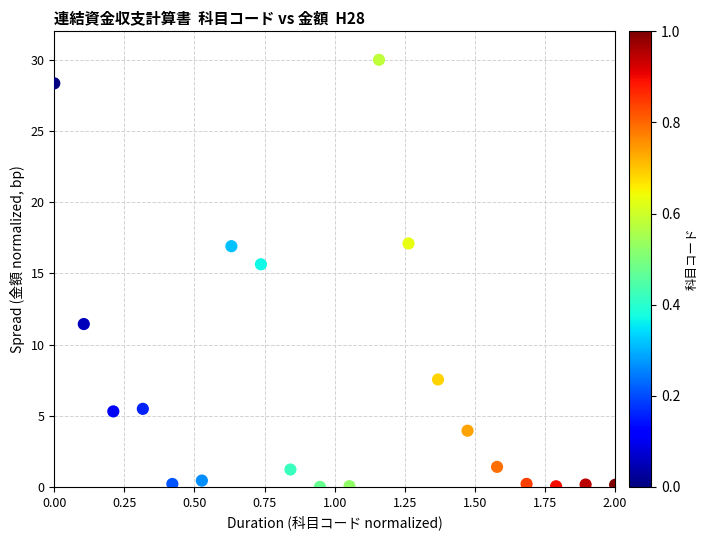

What is the range of X values (max minus min)?

2.0